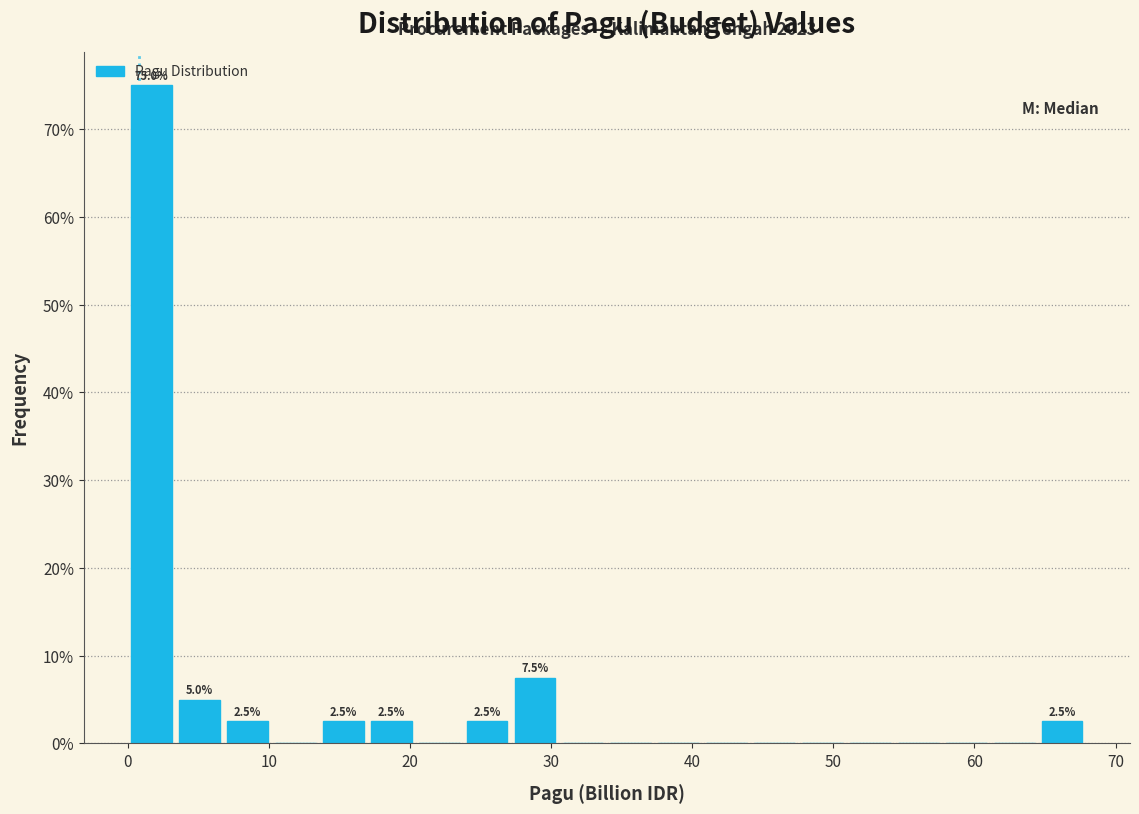

Around what value on the x-axis is the tallest bar? Give the approximate position of its centre, as read against the axis.

2